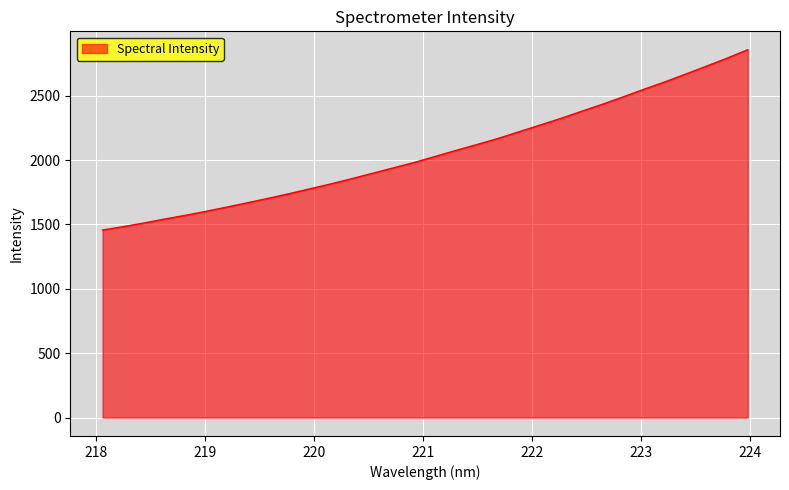

What is the greatest value displayed?

2856.6